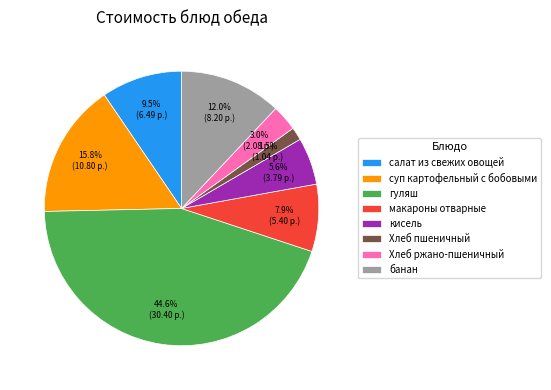

True or false: гуляш accounts for 53% of the total.

False